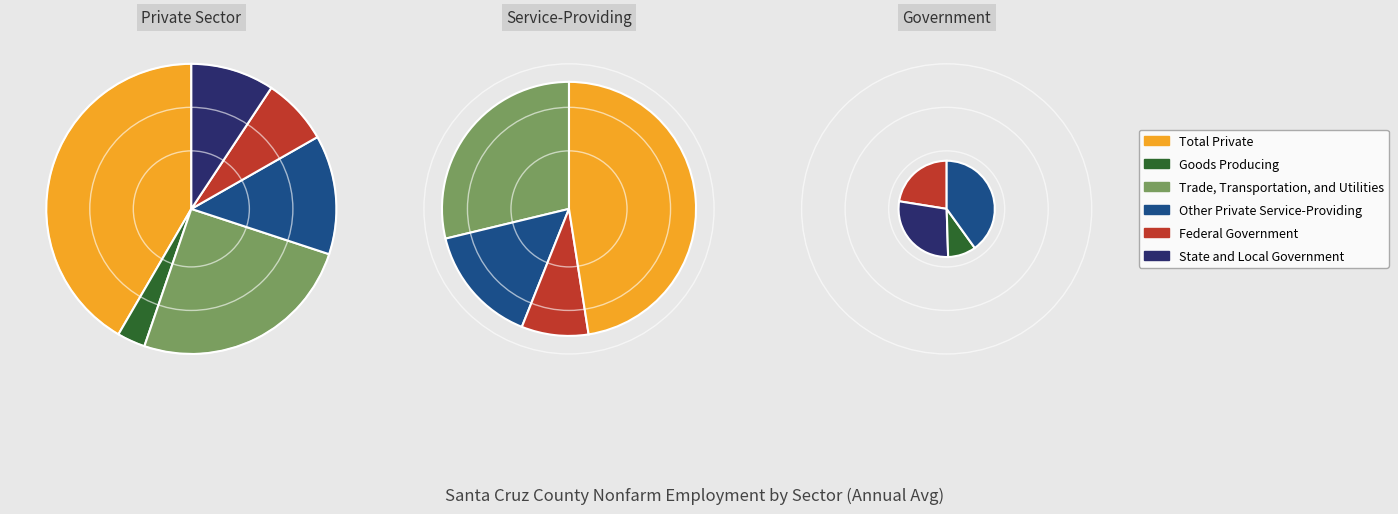

True or false: Federal Government accounts for 7% of the total.

True